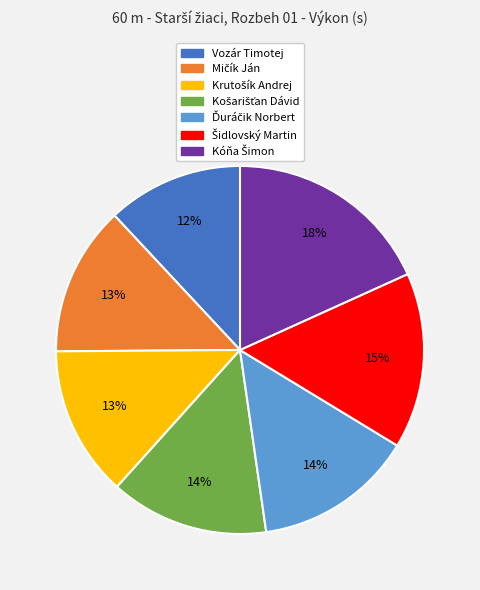

What is the smallest slice in the pie chart?

Vozár Timotej